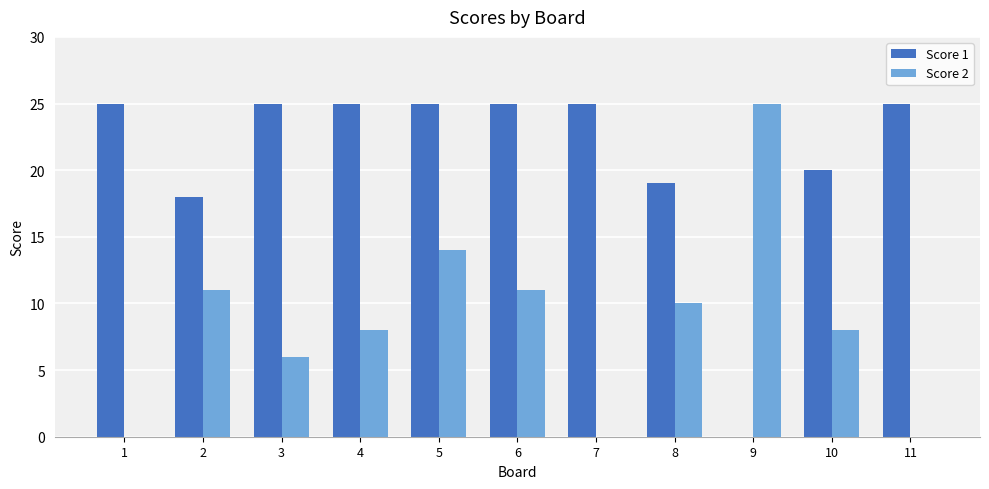

Between 1 and 2, which series saw the biggest shift?

Score 2